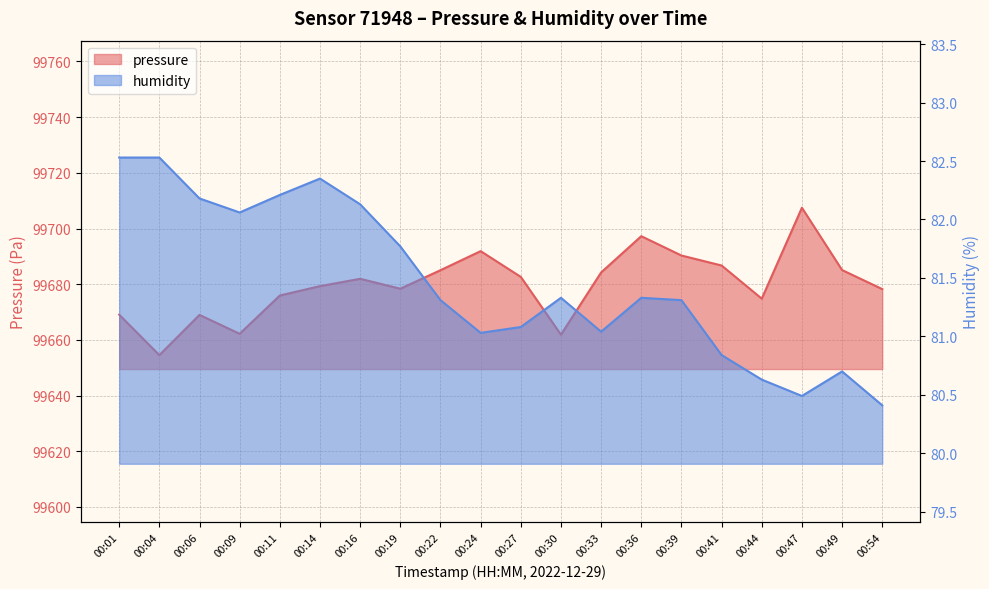

True or false: humidity has a value of 80.8 at 00:41.

True